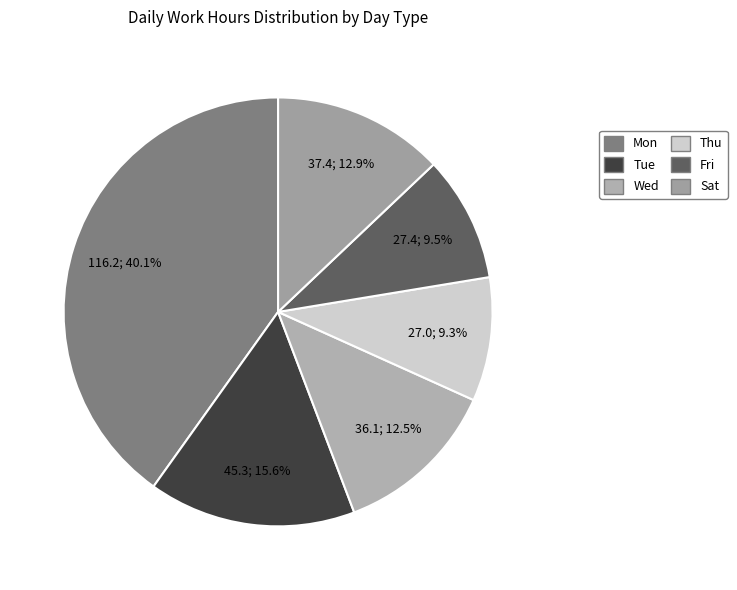

How many segments does this pie chart have?

6